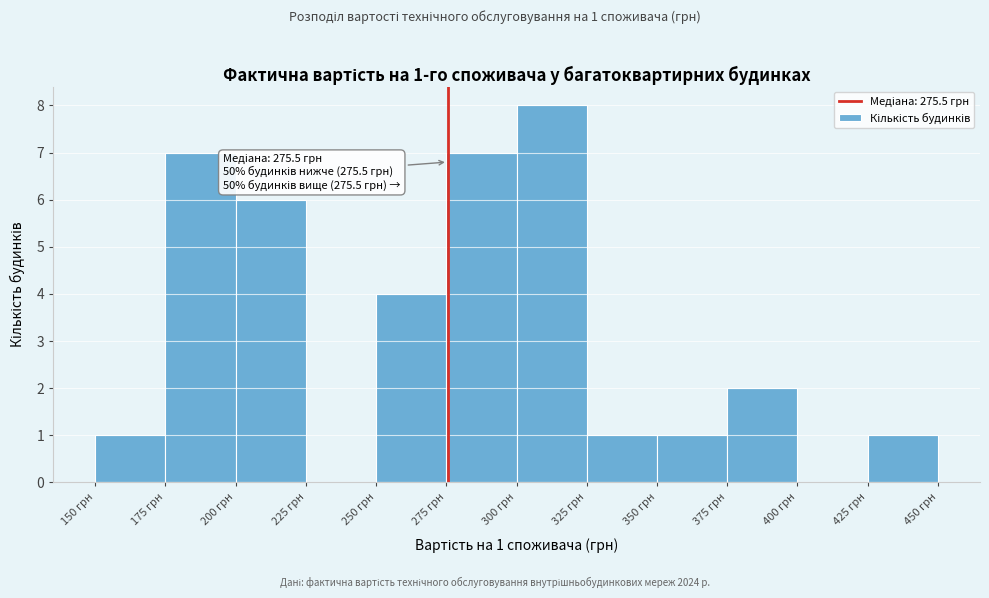

Over which range of the x-axis is the bar tallest?

300 to 325